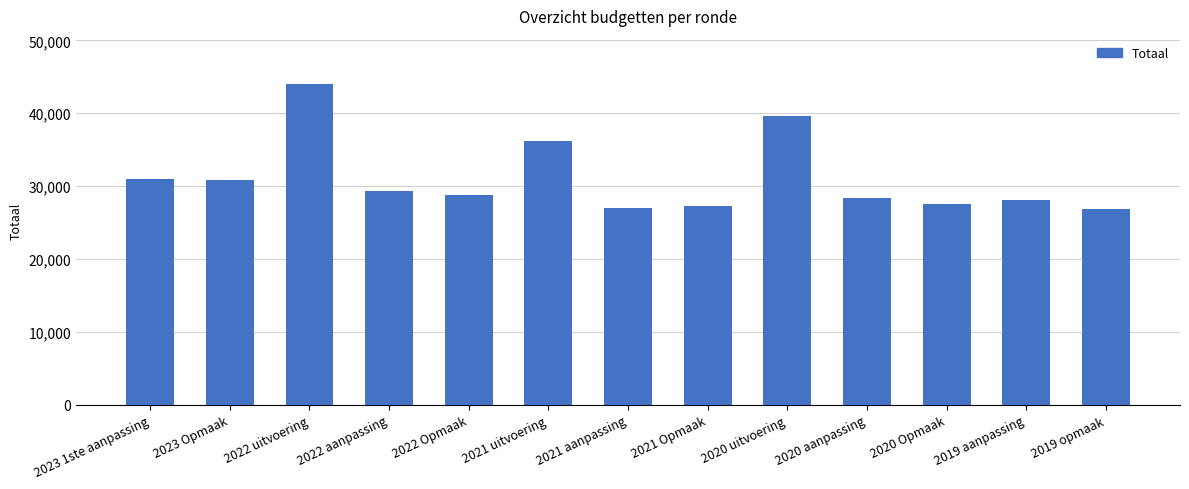

True or false: the data shows 29367 at 2022 aanpassing.

True